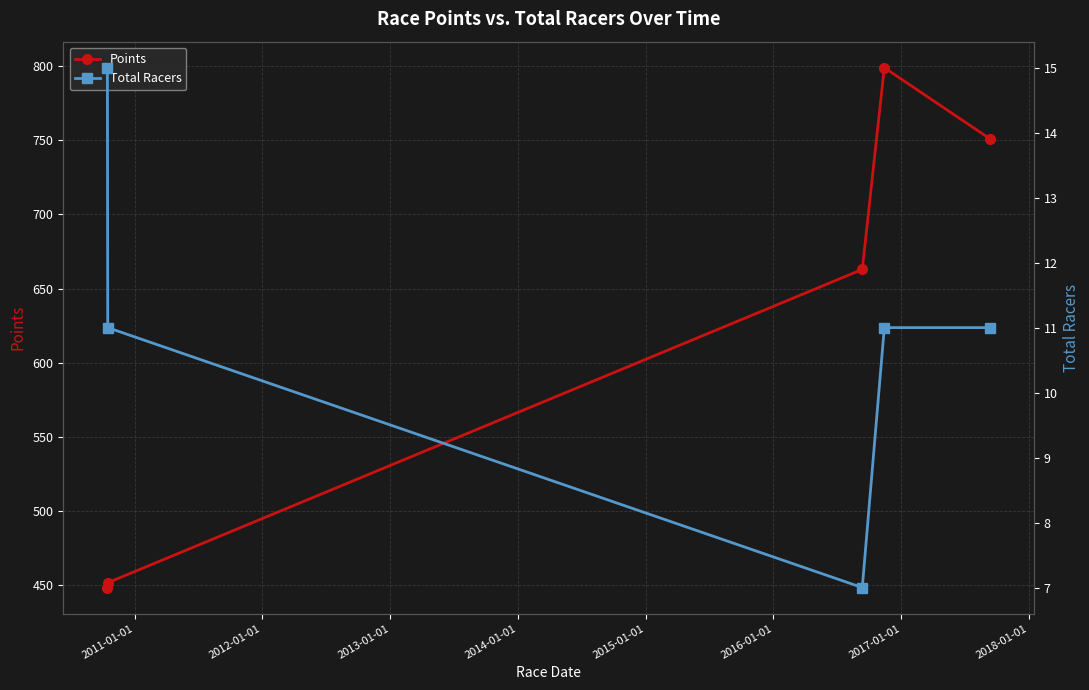

How many values in the Points series exceed 662?

3